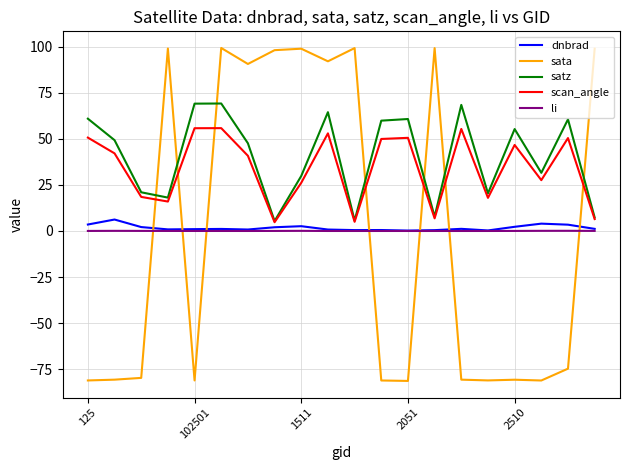

What is the smallest value displayed?

-81.4